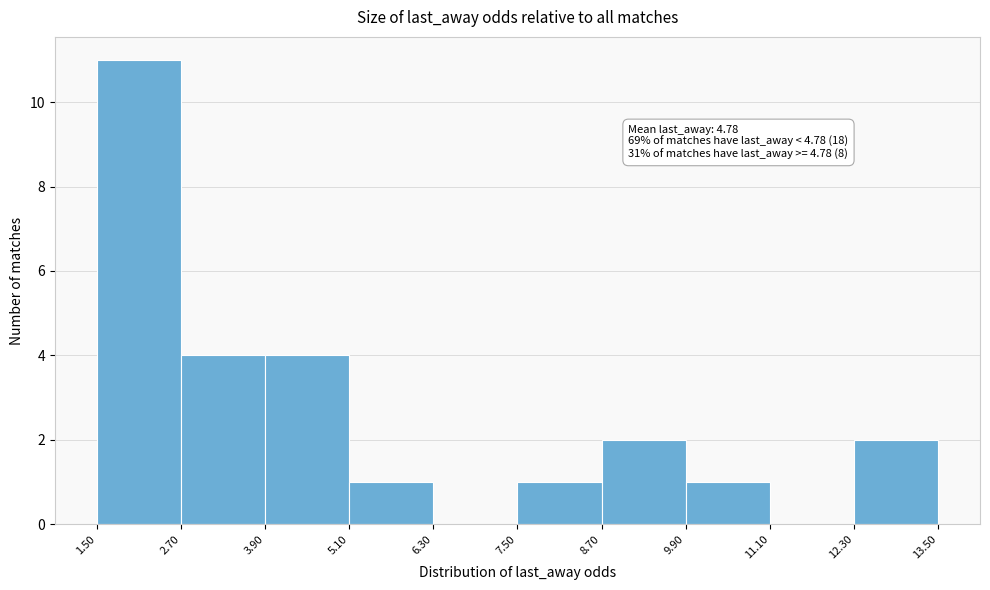

Which range on the x-axis has the tallest bar?

1.50 to 2.70